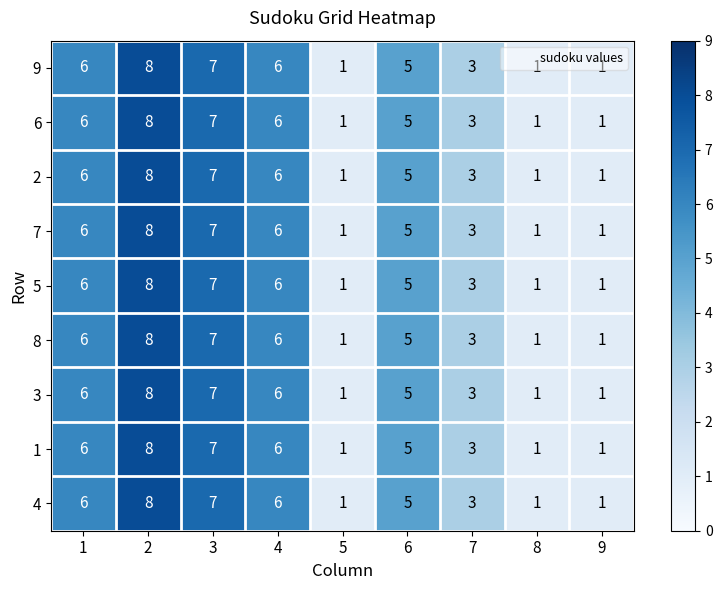

What value does the 5 series have at 3?

7